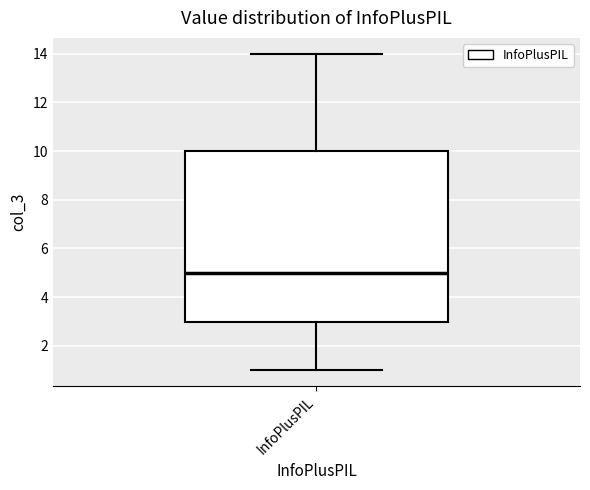

Where is the upper edge of the box for InfoPlusPIL on the y-axis? The values are not printed on the chart, so give them approximately, as read against the axis.

10